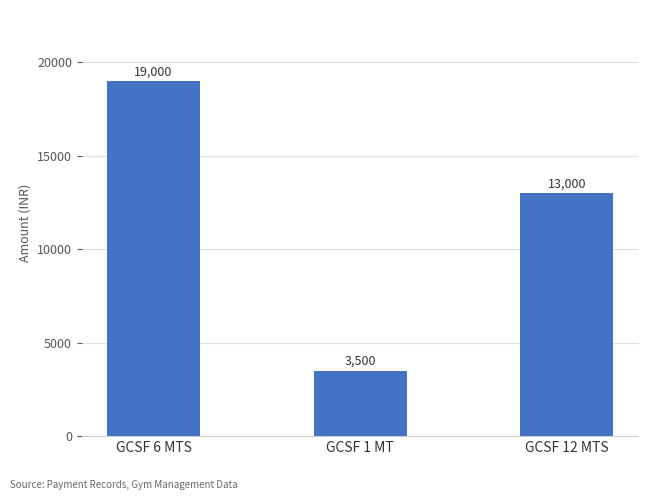

What is the greatest value displayed?

19000